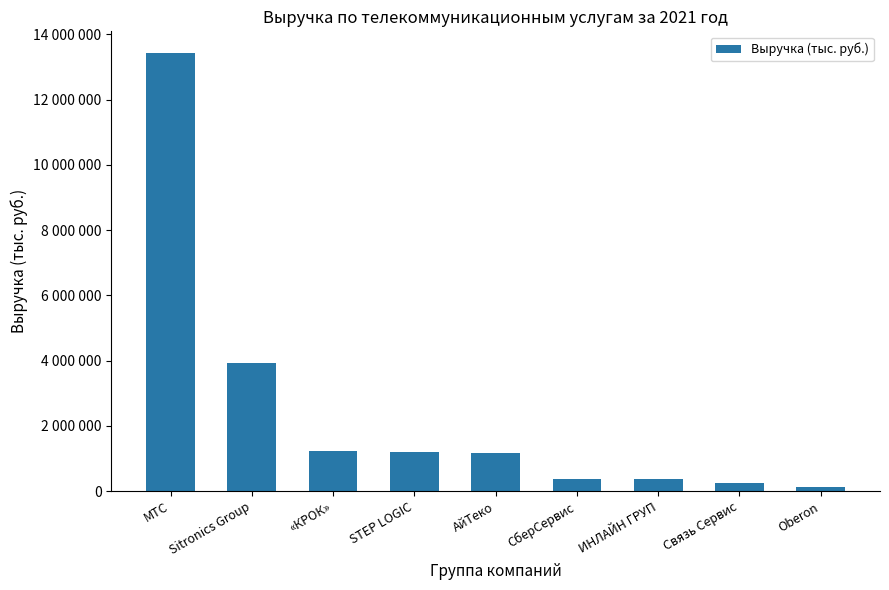

Are the bars horizontal?

No